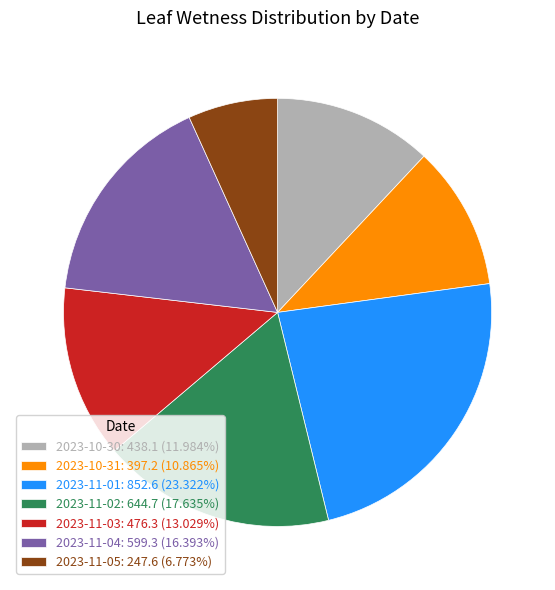

True or false: 2023-10-30 accounts for 22% of the total.

False